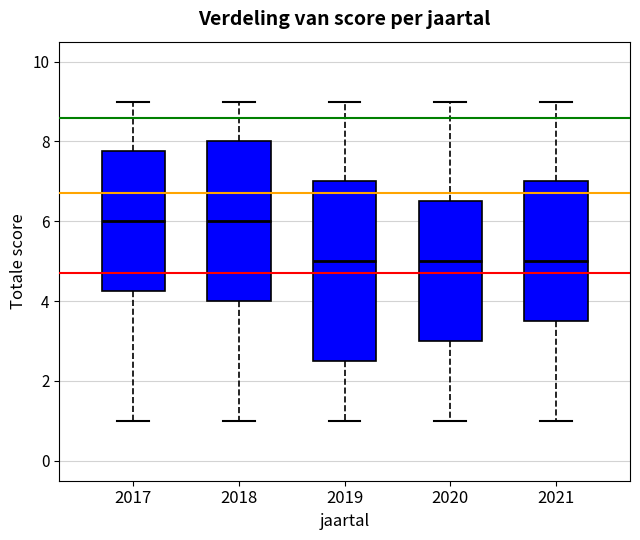

Reading left to right, read every box against the y-axis: the position of its median line, the range the box covers, and the ends of its whiskers. The values are not printed on the chart, so give them approximately, as read against the axis.

2017: median 6.0, box 4.2 to 7.8, whiskers 1.0 to 9.0
2018: median 6.0, box 4.0 to 8.0, whiskers 1.0 to 9.0
2019: median 5.0, box 2.6 to 7.0, whiskers 1.0 to 9.0
2020: median 5.0, box 3.0 to 6.6, whiskers 1.0 to 9.0
2021: median 5.0, box 3.6 to 7.0, whiskers 1.0 to 9.0